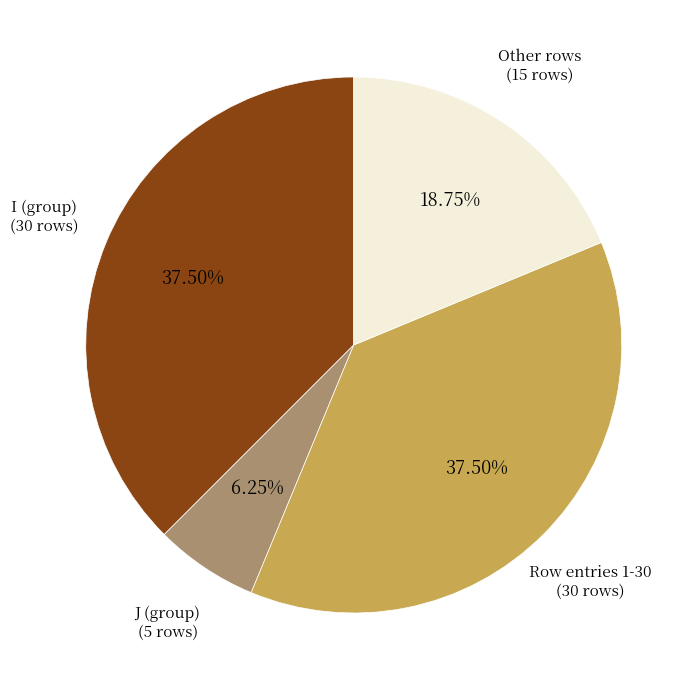

What is the ratio of the value at Row entries 1-30 (30 rows) to the value at J (group) (5 rows)?

6.0